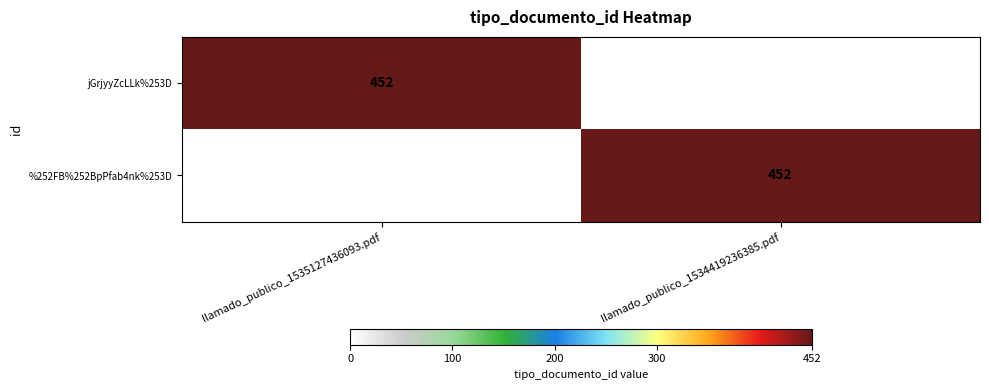

Is it true that %252FB%252BpPfab4nk%253D equals 260 at llamado_publico_1534419236385.pdf?

False